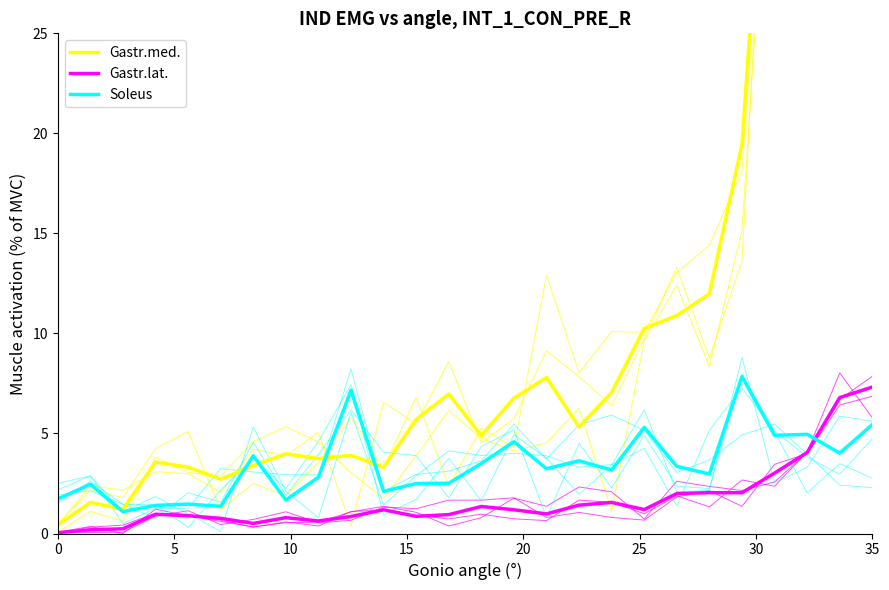

What are all the series names shown in the legend?

Gastr.med., Gastr.lat., Soleus